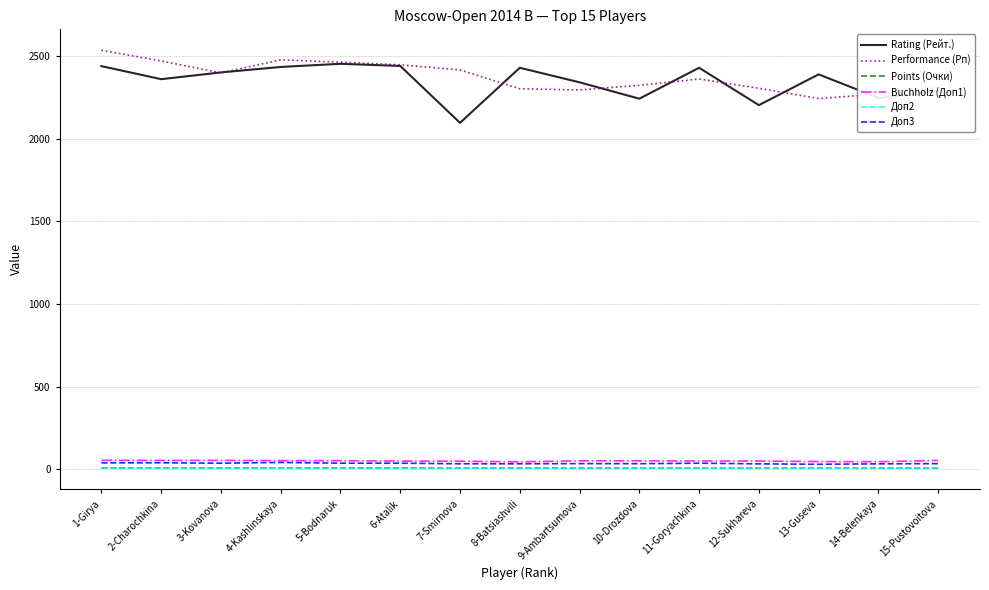

At how many categories does at least one series exceed 1296?

15